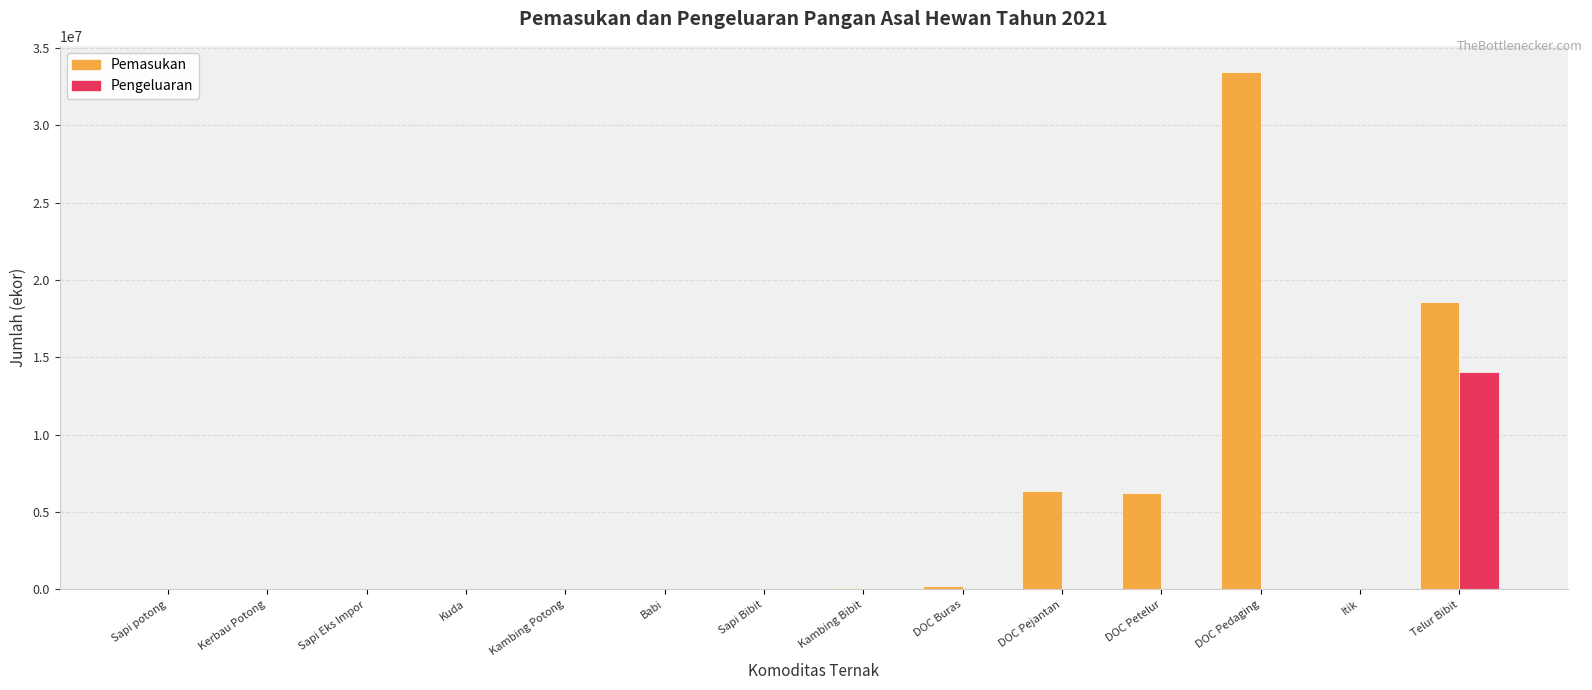

The Pemasukan series shows 0 at Kuda. True or false?

True